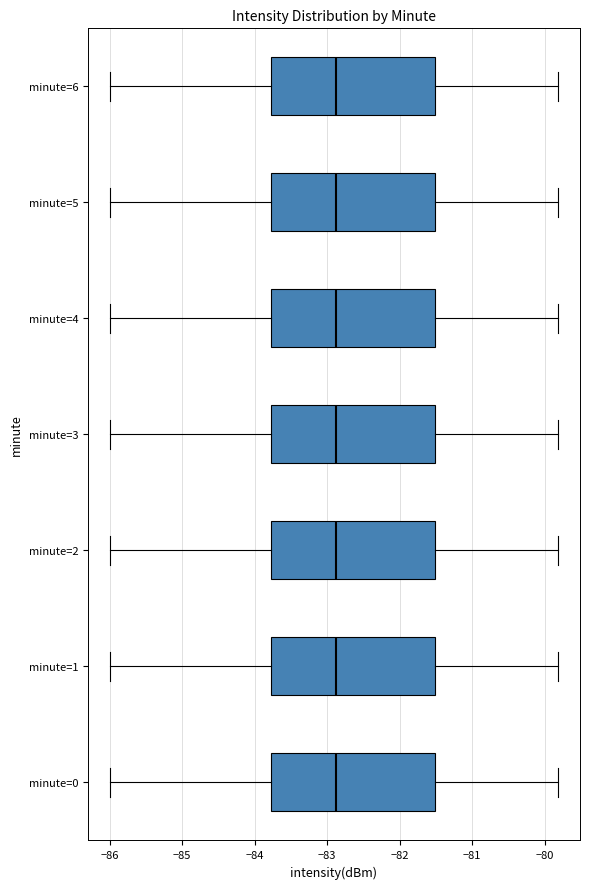

Reading bottom to top, read every box against the x-axis: the position of its median line, the range the box covers, and the ends of its whiskers. The values are not printed on the chart, so give them approximately, as read against the axis.

minute=0: median -82.9, box -83.8 to -81.5, whiskers -86.0 to -79.8
minute=1: median -82.9, box -83.8 to -81.5, whiskers -86.0 to -79.8
minute=2: median -82.9, box -83.8 to -81.5, whiskers -86.0 to -79.8
minute=3: median -82.9, box -83.8 to -81.5, whiskers -86.0 to -79.8
minute=4: median -82.9, box -83.8 to -81.5, whiskers -86.0 to -79.8
minute=5: median -82.9, box -83.8 to -81.5, whiskers -86.0 to -79.8
minute=6: median -82.9, box -83.8 to -81.5, whiskers -86.0 to -79.8